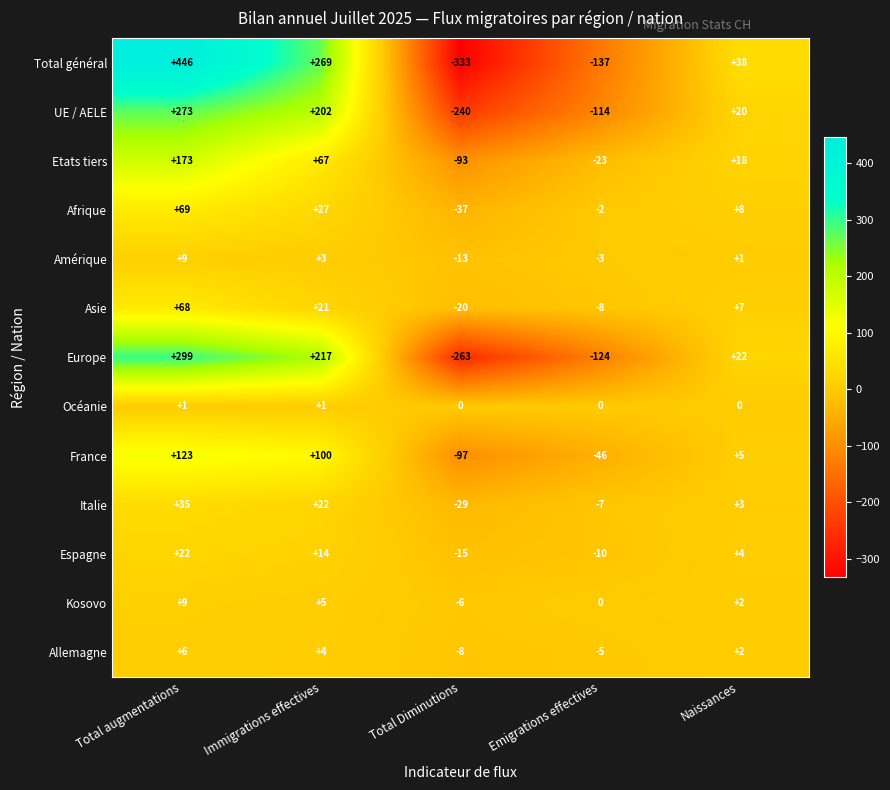

At which label does Total général reach its minimum?

Total Diminutions